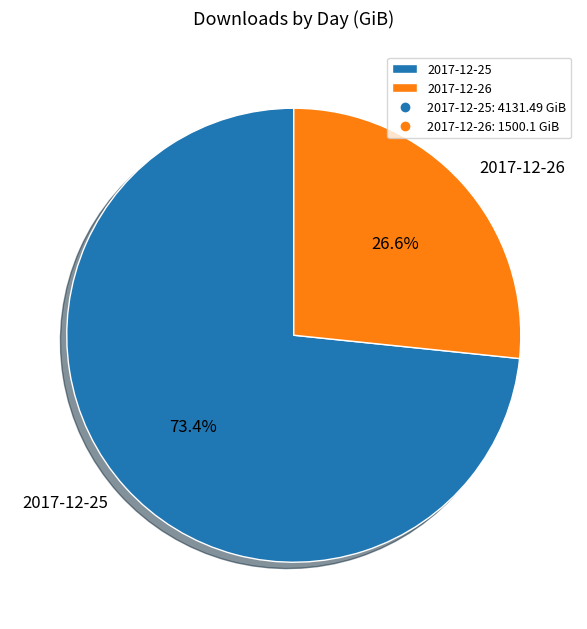

The 2017-12-25 slice represents 73% of the pie. True or false?

True